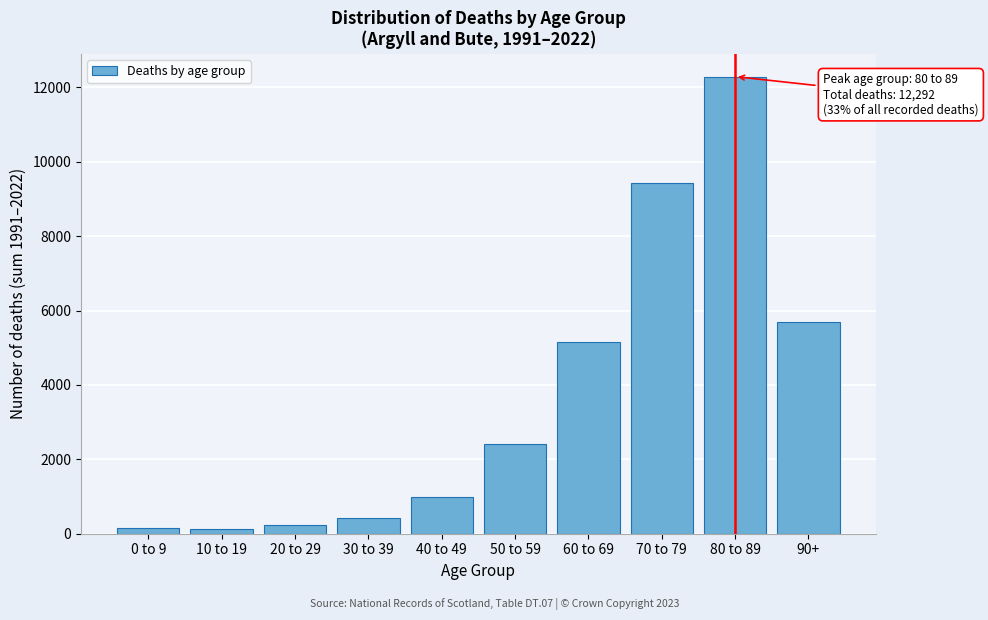

Where is the data nearest to the value 6203?

90+